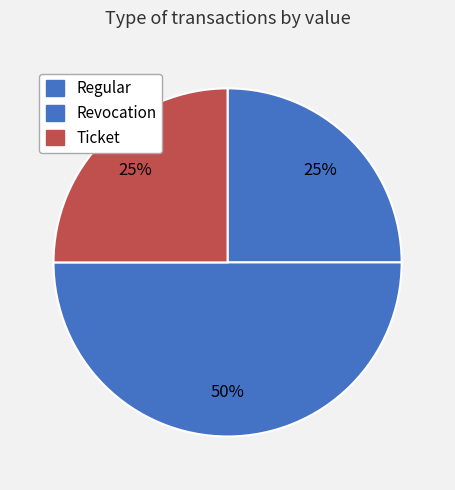

How many segments does this pie chart have?

3